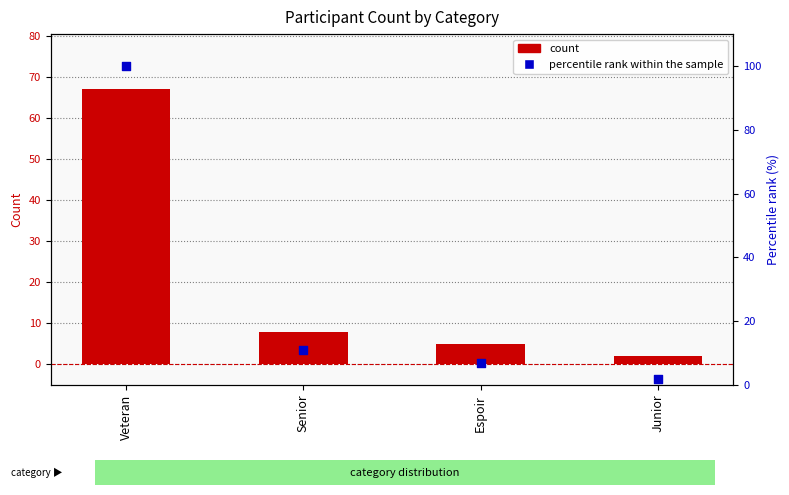

Which series contains the highest Y value?

percentile rank within sample